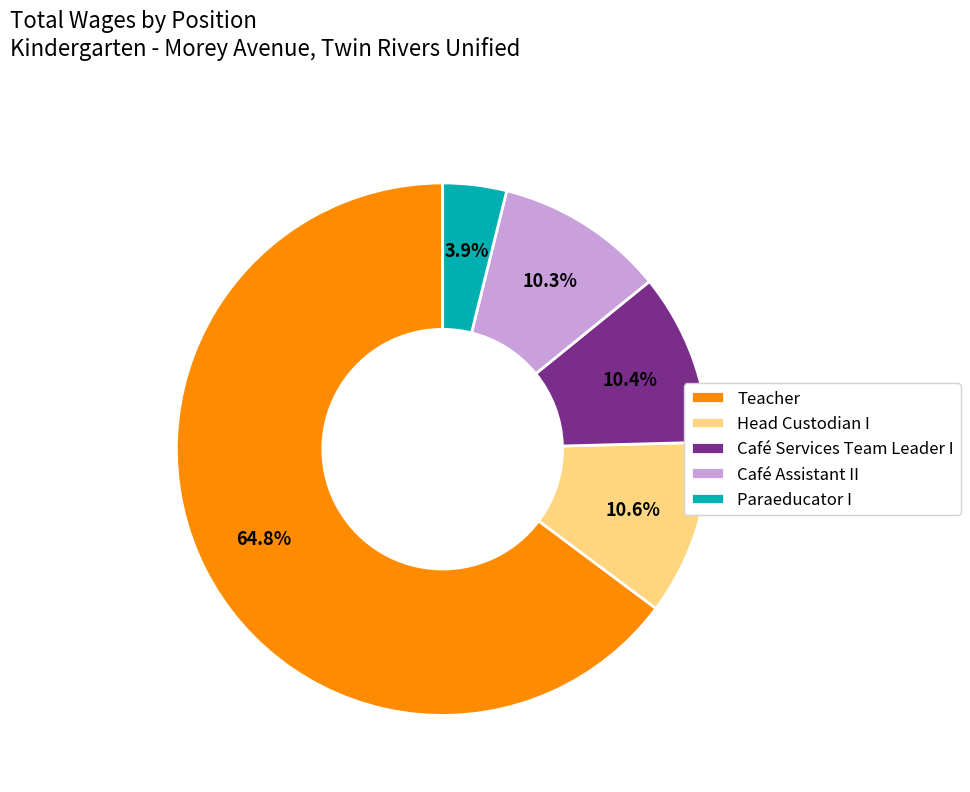

Is it true that Teacher is 65% of the pie?

True